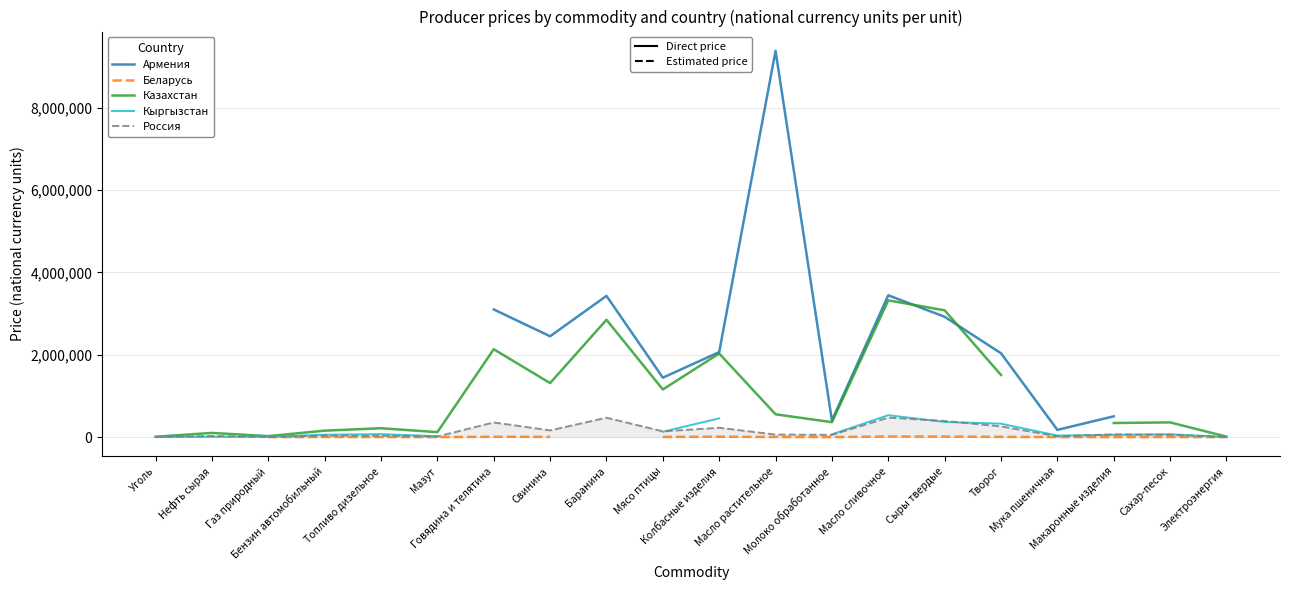

What is the label of the 16th point from the right?

Топливо дизельное